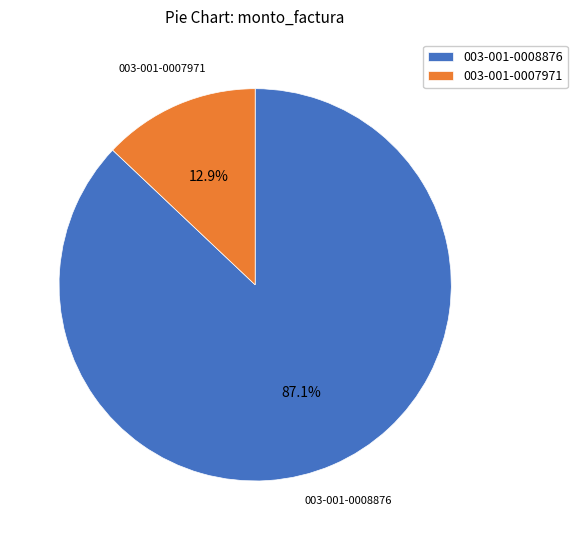

Is it true that 003-001-0008876 is 87% of the pie?

True